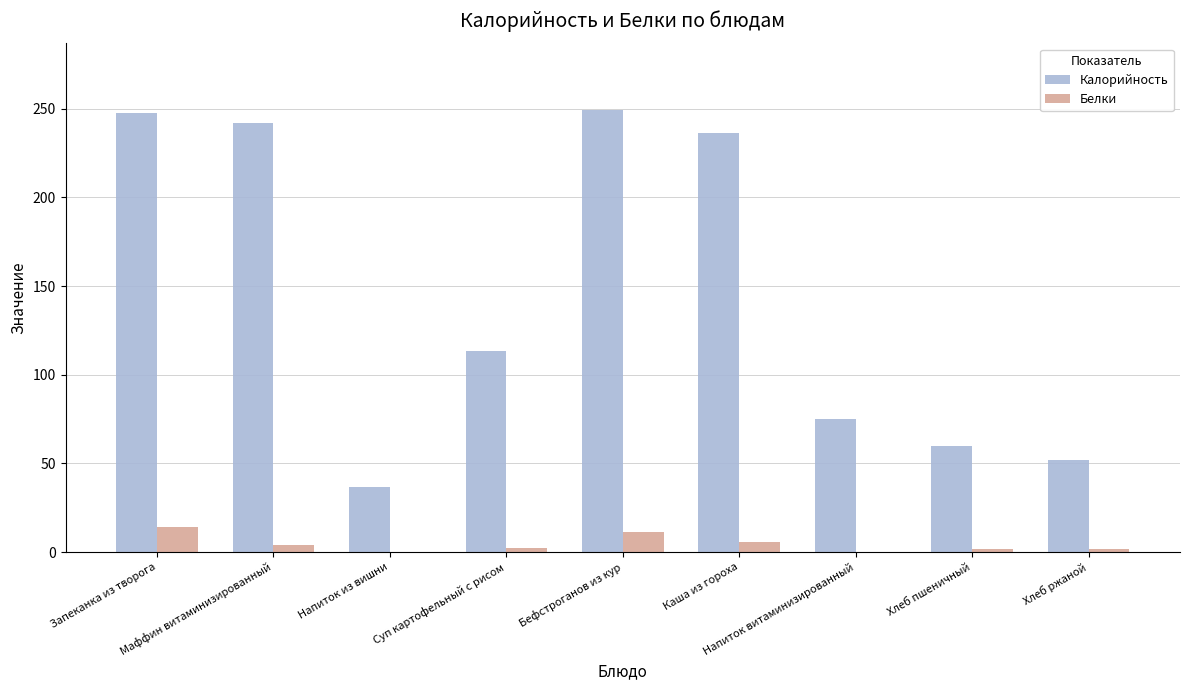

Which series has the largest total across all categories?

Калорийность